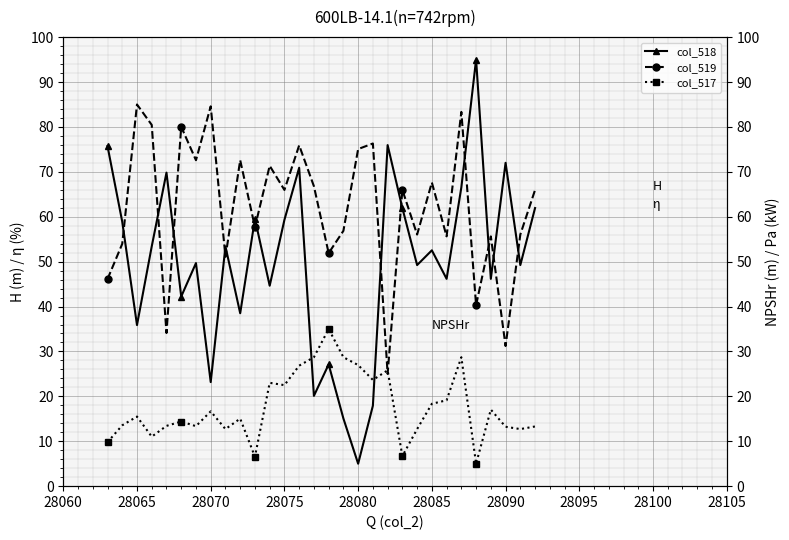

What is the difference between the maximum and second lowest values in the col_518 series?

79.9